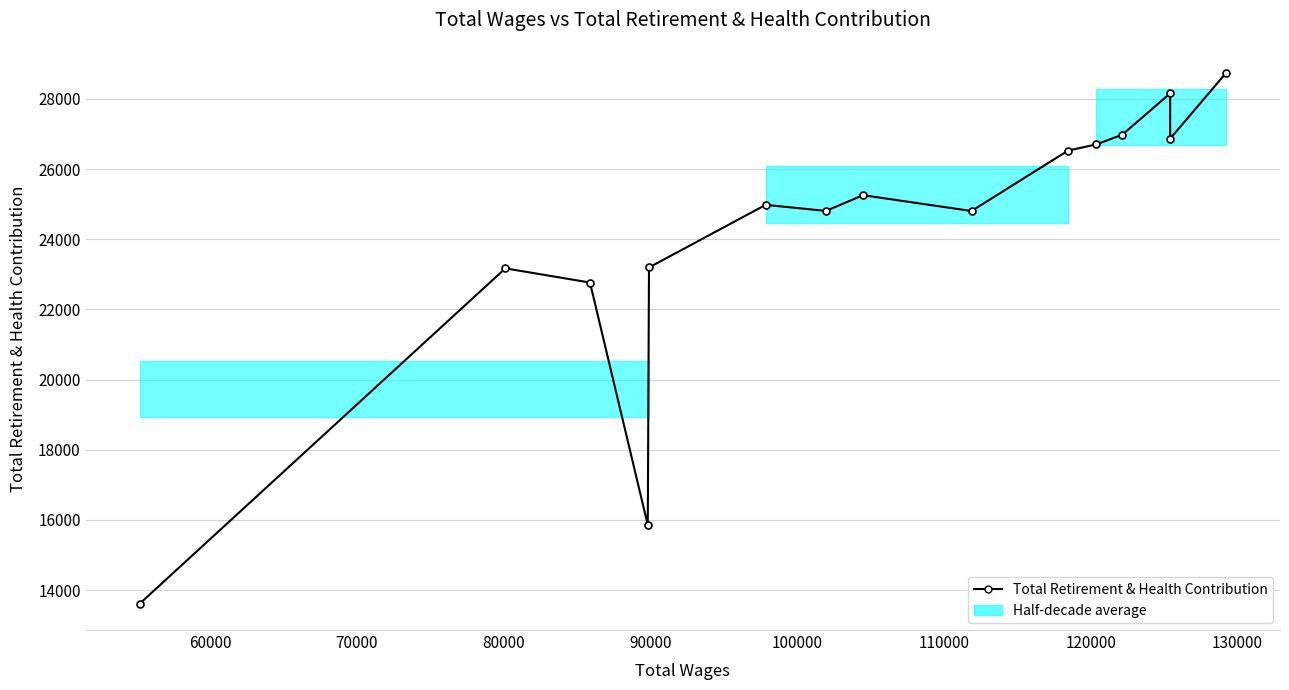

What is the sum of all values?

362406